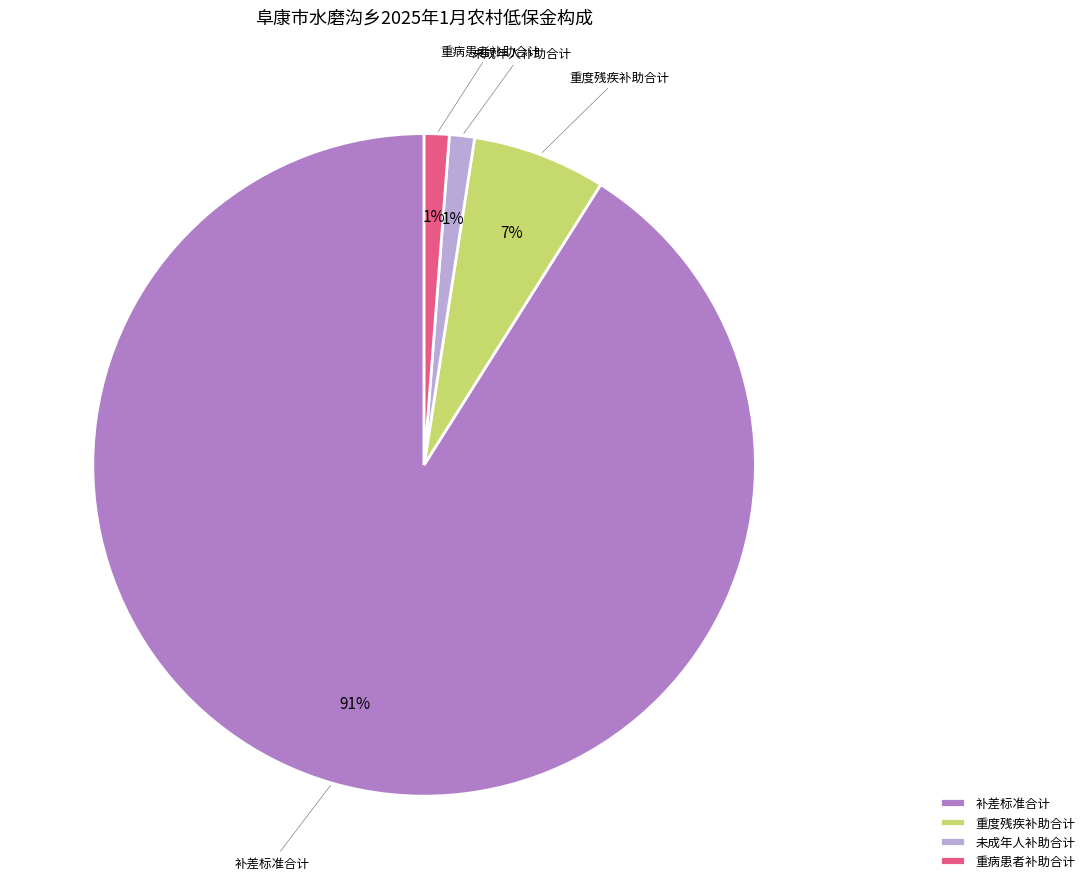

Which category has the biggest portion of the pie?

补差标准合计